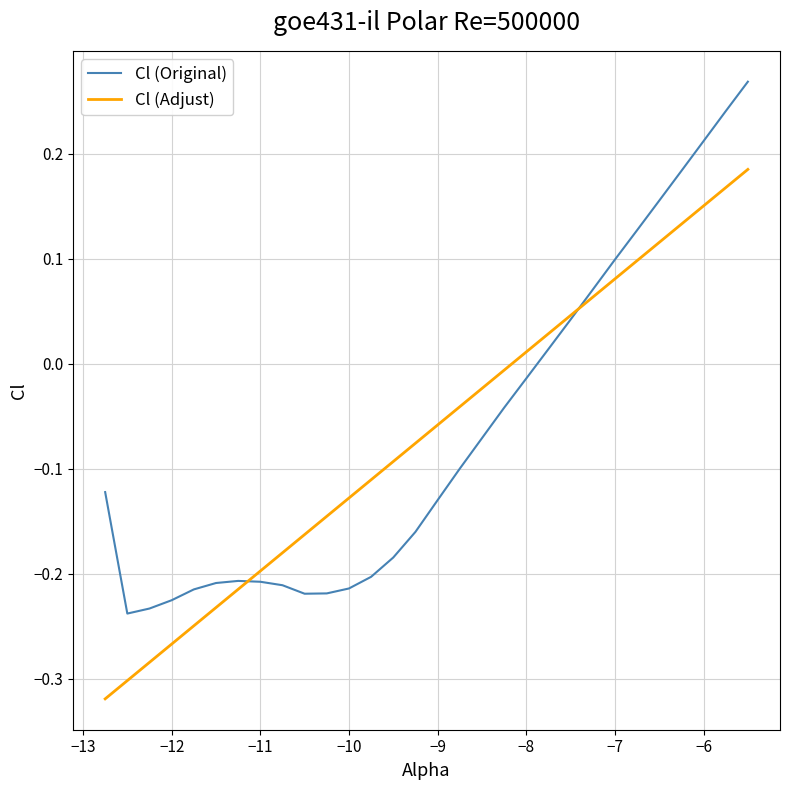

What are all the series names shown in the legend?

Cl (Original), Cl (Adjust)